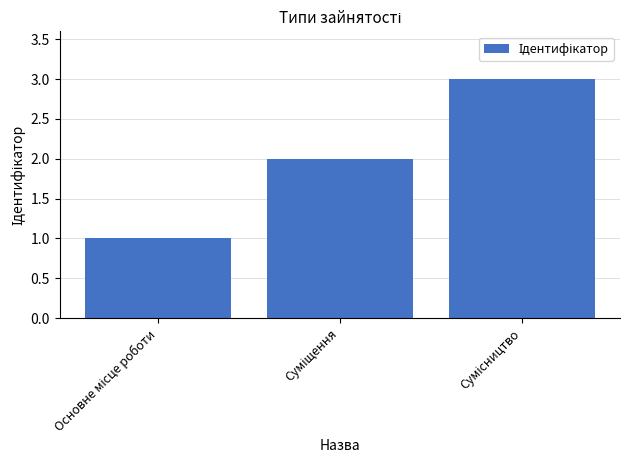

What is the difference between the maximum and minimum values?

2